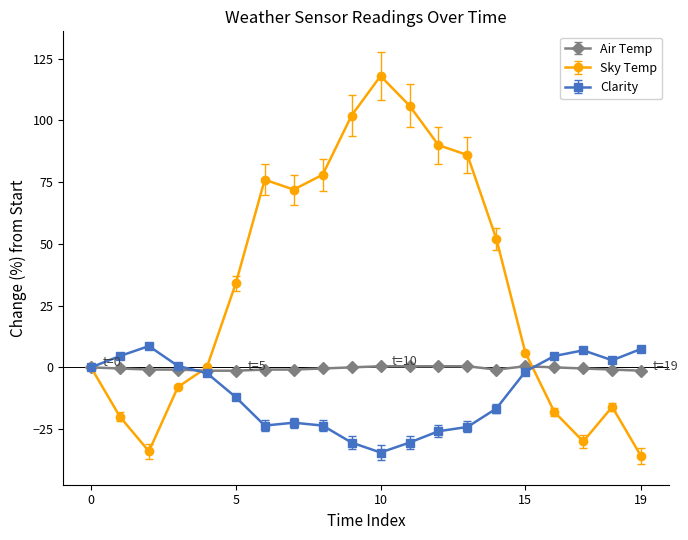

What is the value of the Clarity point at the 7th from the left?

-23.6